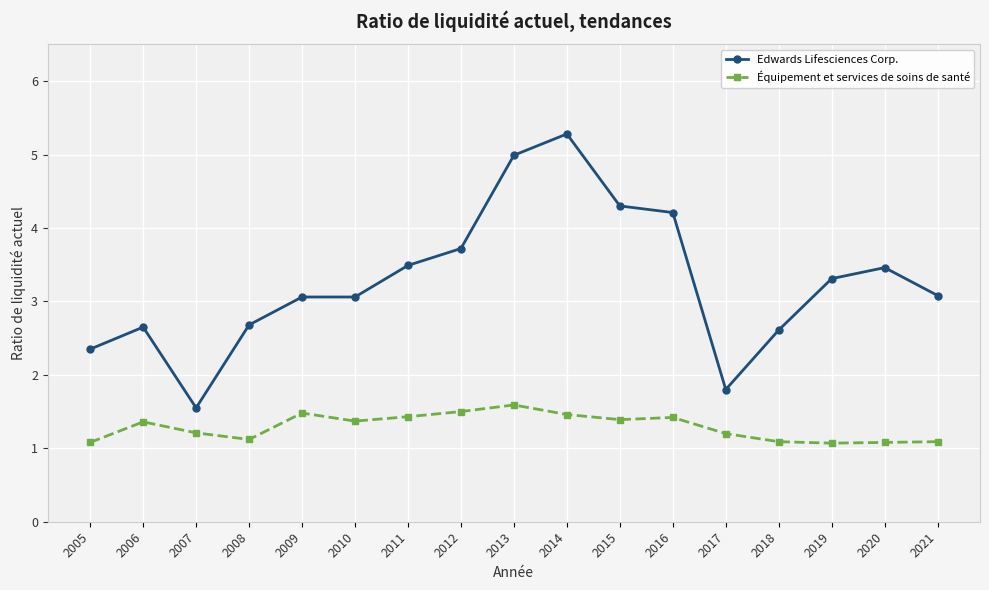

What value does the Équipement et services de soins de santé series have at 2013?

1.6